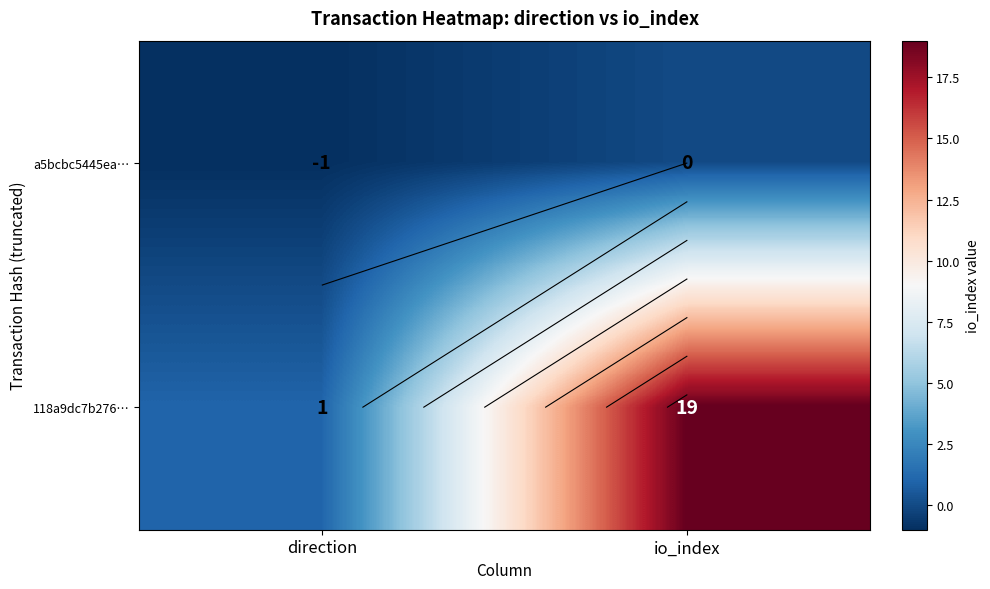

Count the number of data series in this chart.

2